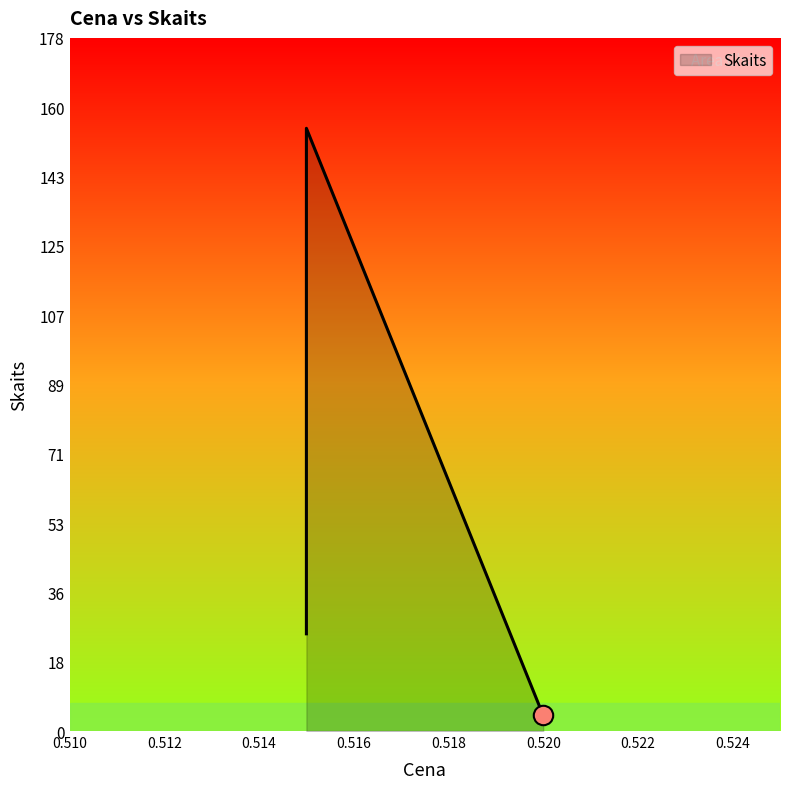

True or false: the data shows 11 at 0.515.

False